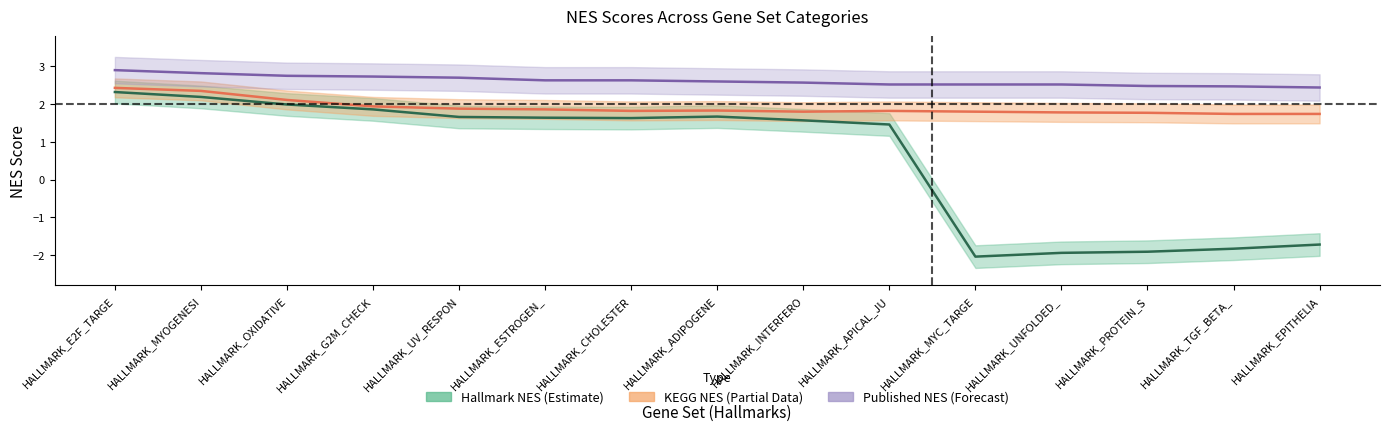

Rank the series by their maximum value, from highest to lowest.

Published_NES, KEGG_NES, Hallmark_NES